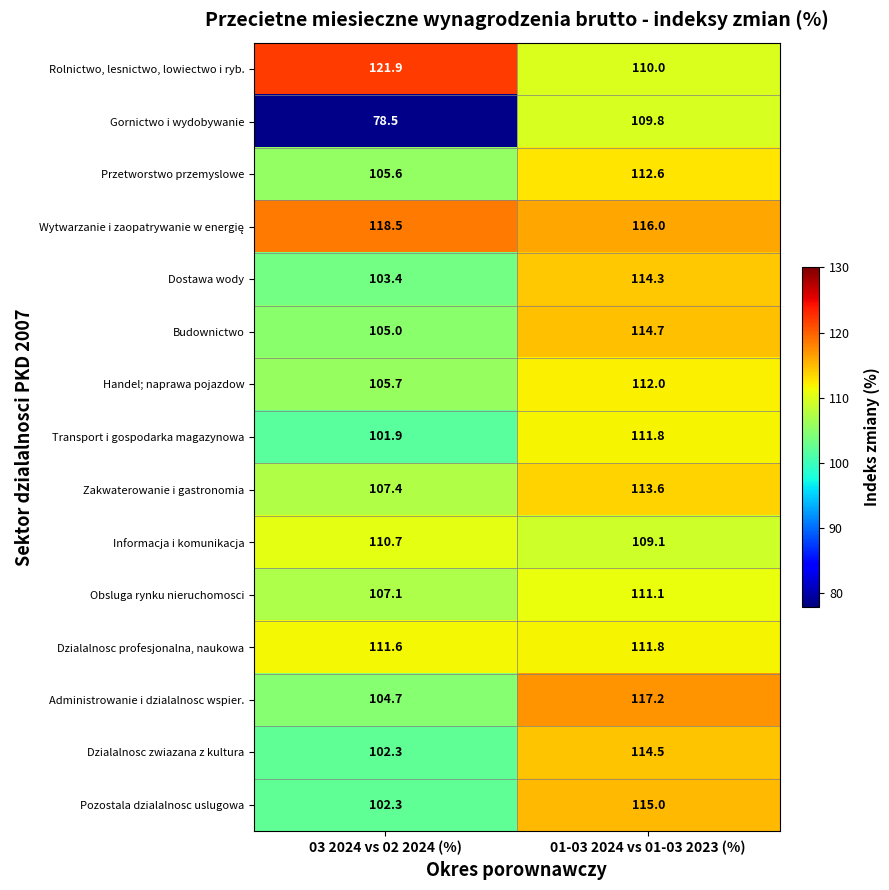

What is the sum of the Obsluga rynku nieruchomosci values at 03 2024 vs 02 2024 (%) and 01-03 2024 vs 01-03 2023 (%)?

218.2